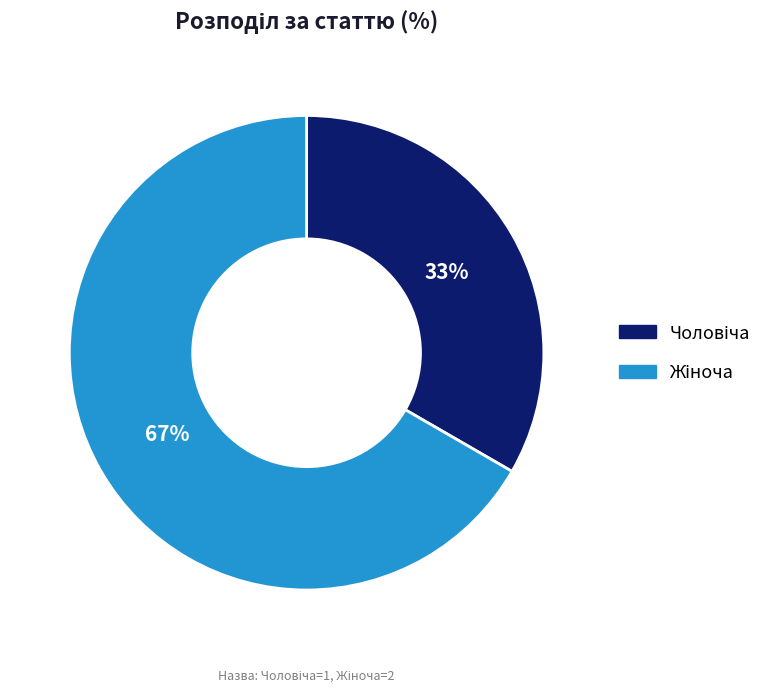

Does any single category account for the majority?

Yes